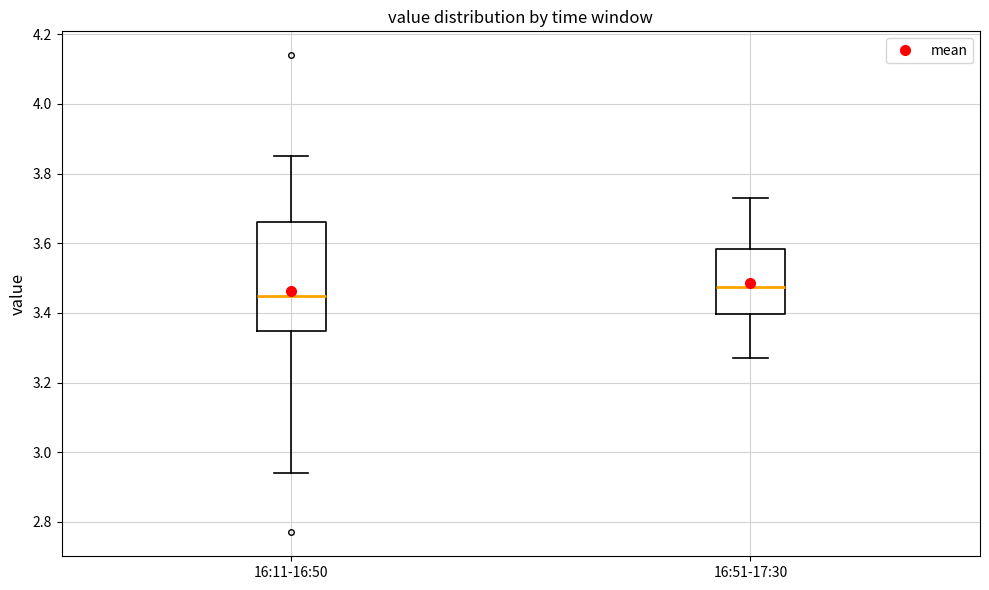

Which box is the tallest, from its lower edge to its upper edge?

16:11-16:50